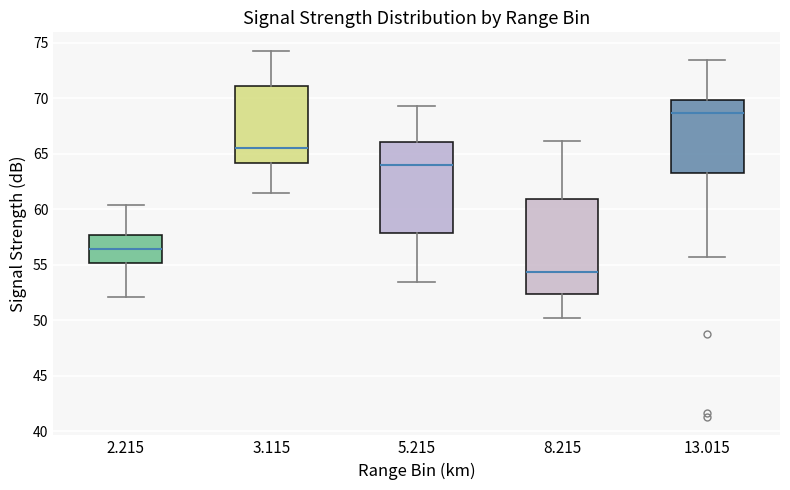

Which box's median line is the highest?

13.015